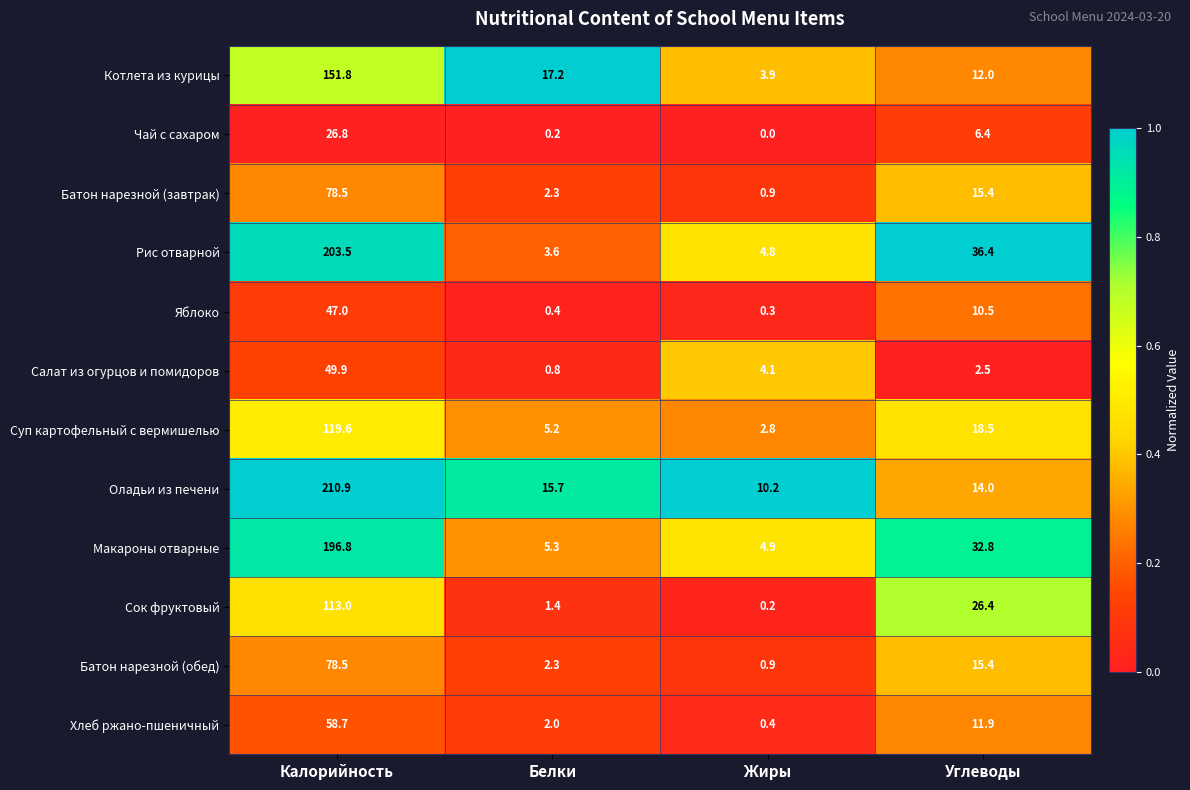

Rank the categories by Сок фруктовый value from highest to lowest.

Калорийность, Углеводы, Белки, Жиры